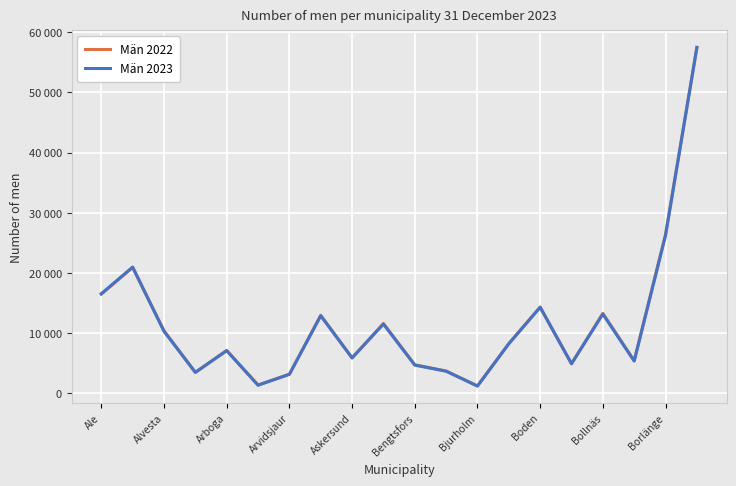

What are all the series names shown in the legend?

Män 2022, Män 2023